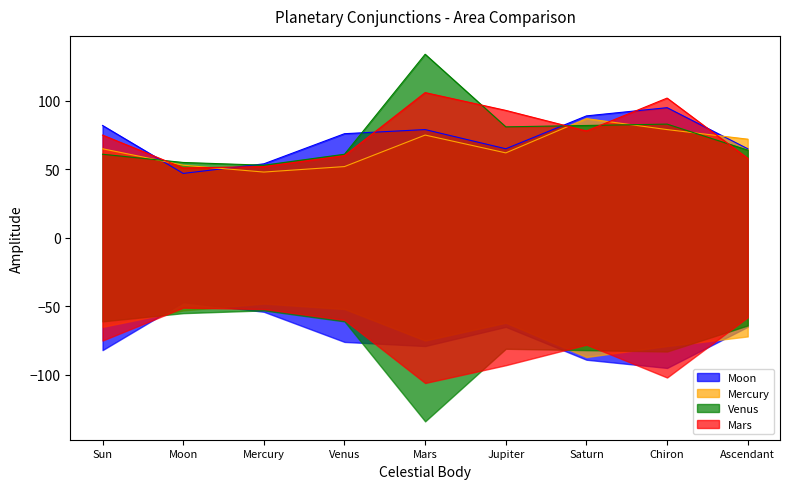

What is the maximum value for Mercury?

87